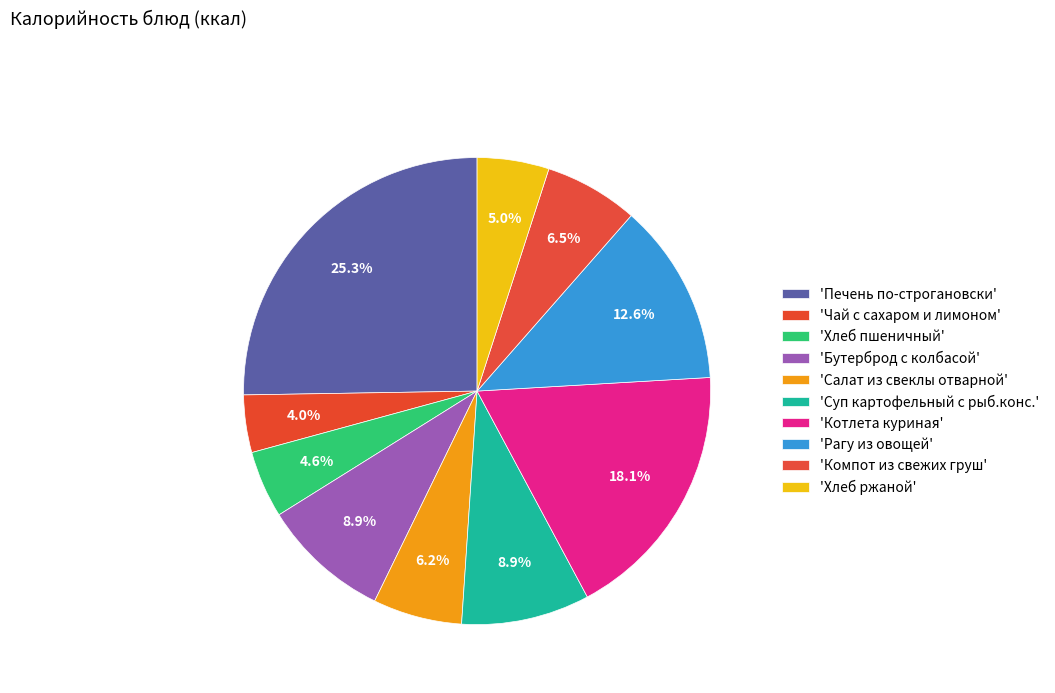

How many slices are in this pie chart?

10